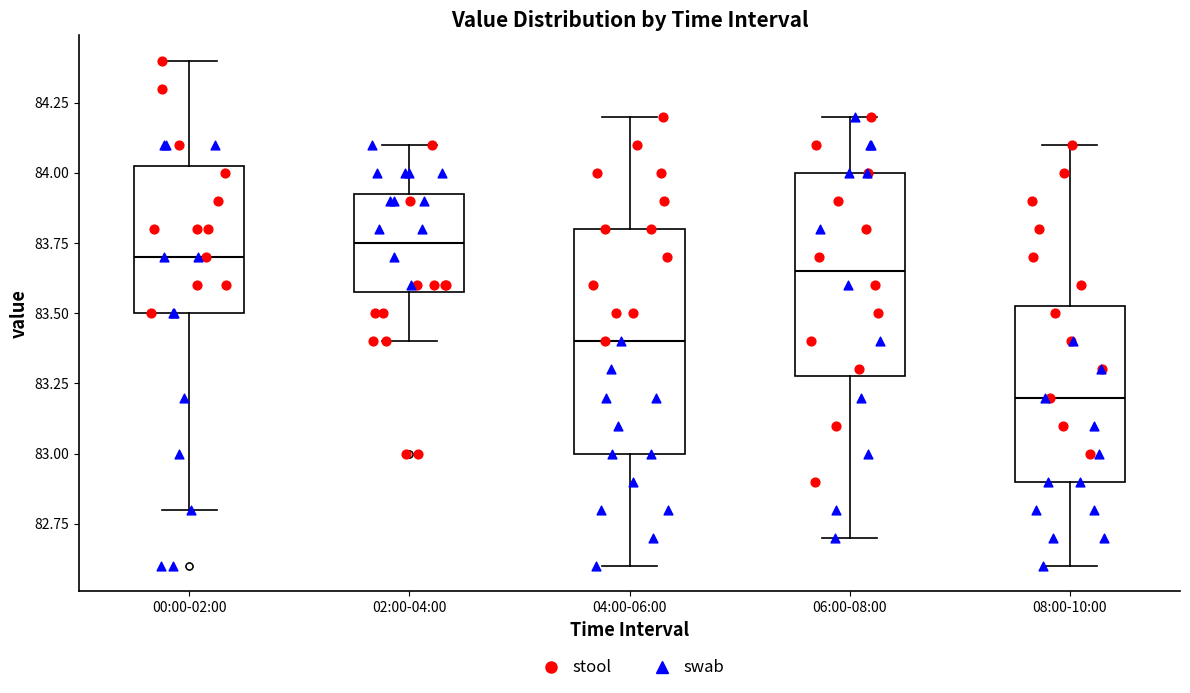

Reading left to right, read every box against the y-axis: the position of its median line, the range the box covers, and the ends of its whiskers. The values are not printed on the chart, so give them approximately, as read against the axis.

00:00-02:00: median 83.70, box 83.50 to 84.05, whiskers 82.80 to 84.40
02:00-04:00: median 83.75, box 83.60 to 83.95, whiskers 83.40 to 84.10
04:00-06:00: median 83.40, box 83.00 to 83.80, whiskers 82.60 to 84.20
06:00-08:00: median 83.65, box 83.30 to 84.00, whiskers 82.70 to 84.20
08:00-10:00: median 83.20, box 82.90 to 83.55, whiskers 82.60 to 84.10